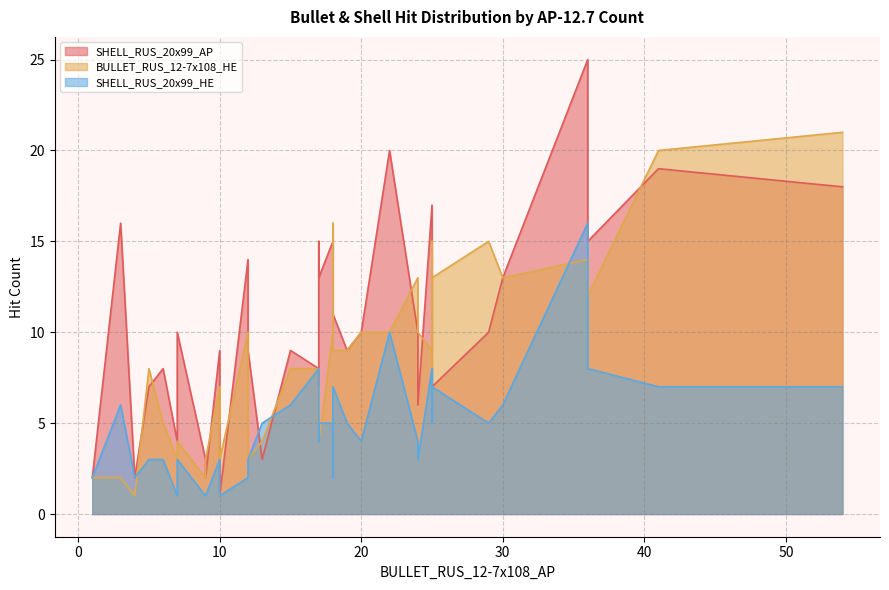

True or false: BULLET_RUS_12-7x108_HE has a value of 1 at 8.

True